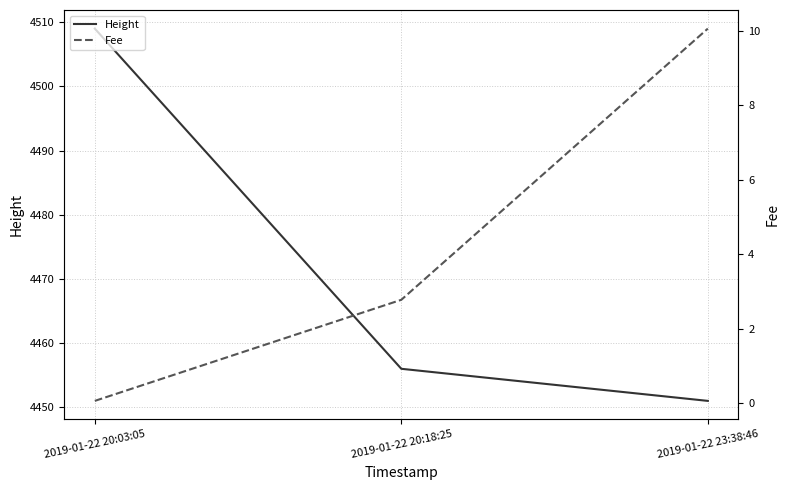

Which series has the largest total across all categories?

Height